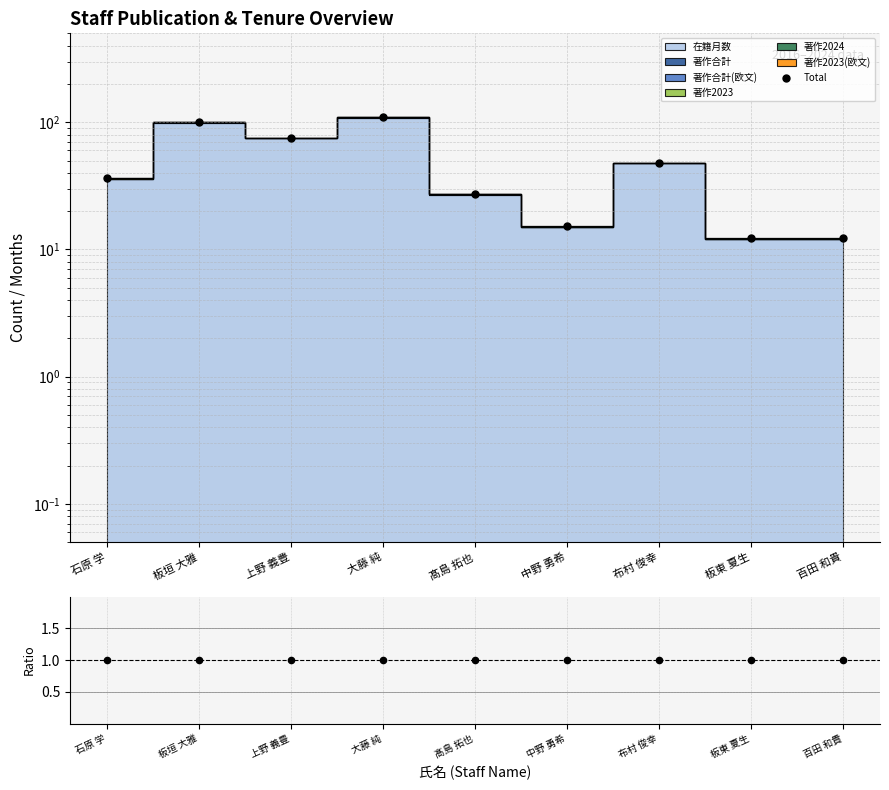

Between 百田 和貴 and 上野 義豊, which is larger?

上野 義豊